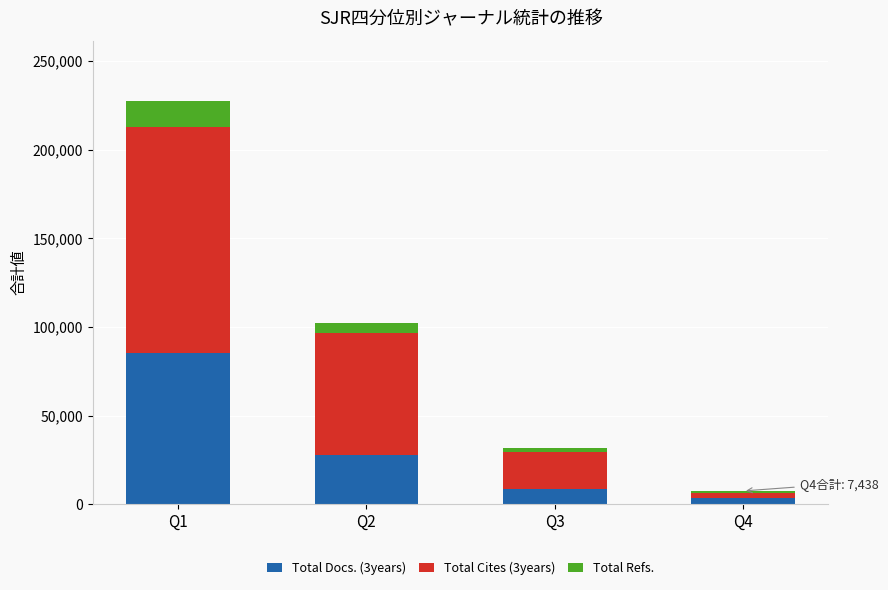

Count the number of data series in this chart.

3